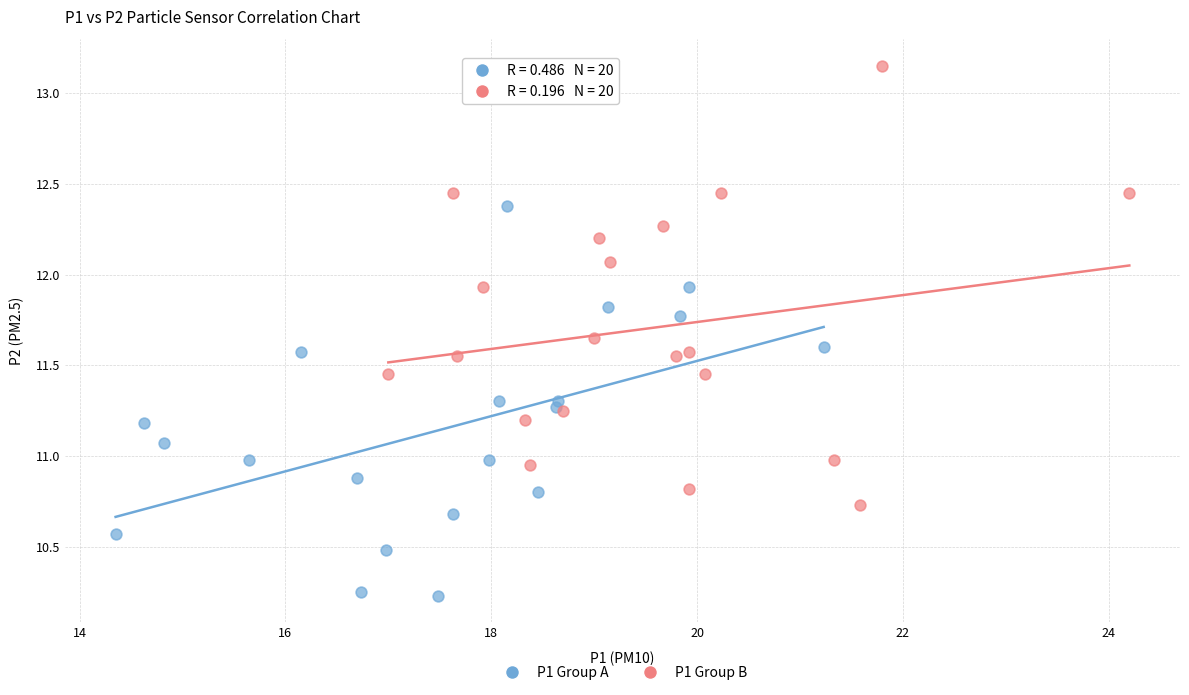

Which series reaches the maximum Y coordinate?

P1 Group B